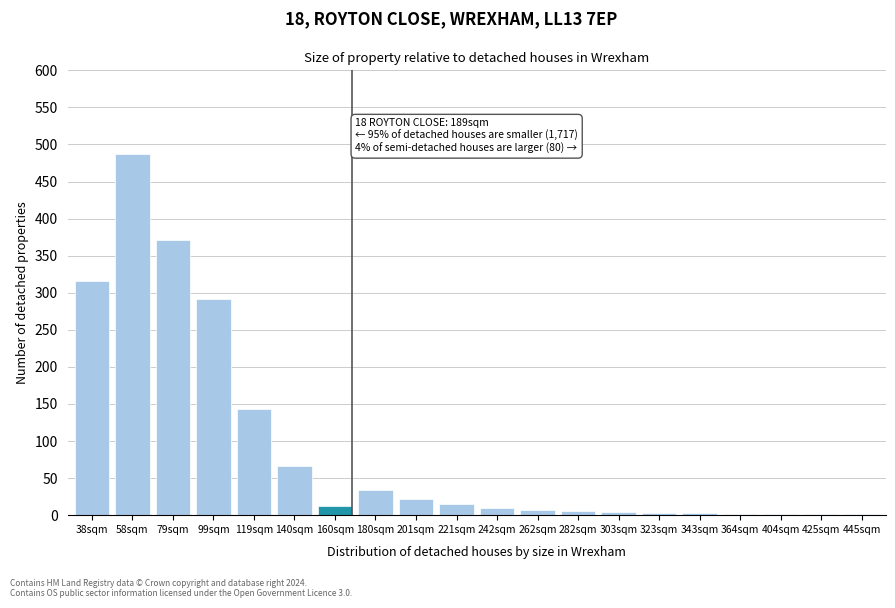

Which label corresponds to the largest value in the chart?

58sqm